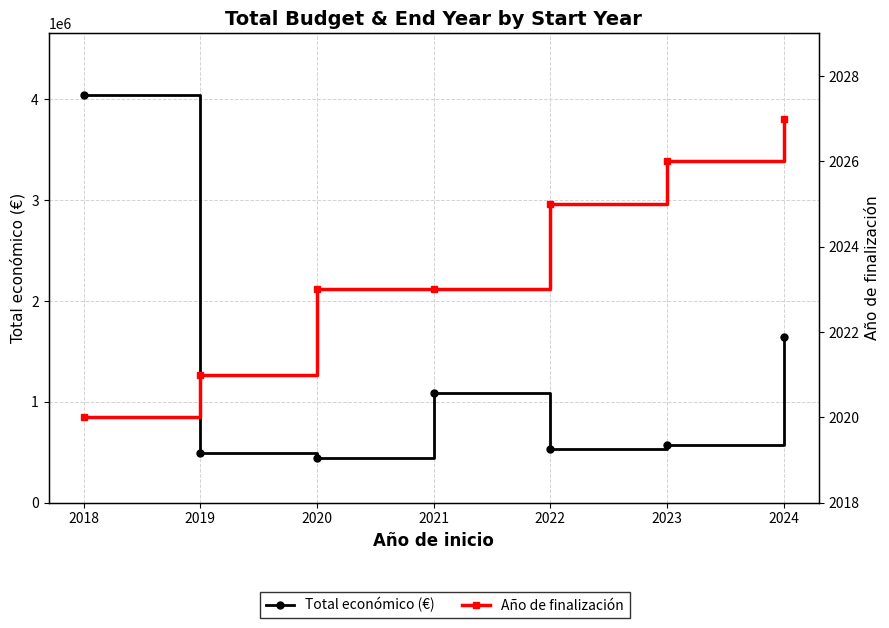

How many values in the Año de finalización series are below 2023?

2